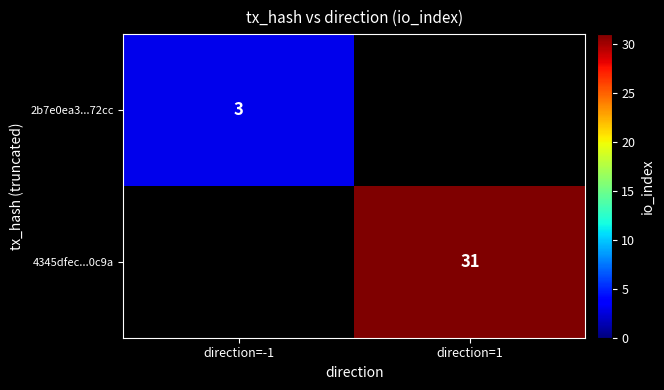

Count the number of categories in the chart.

2